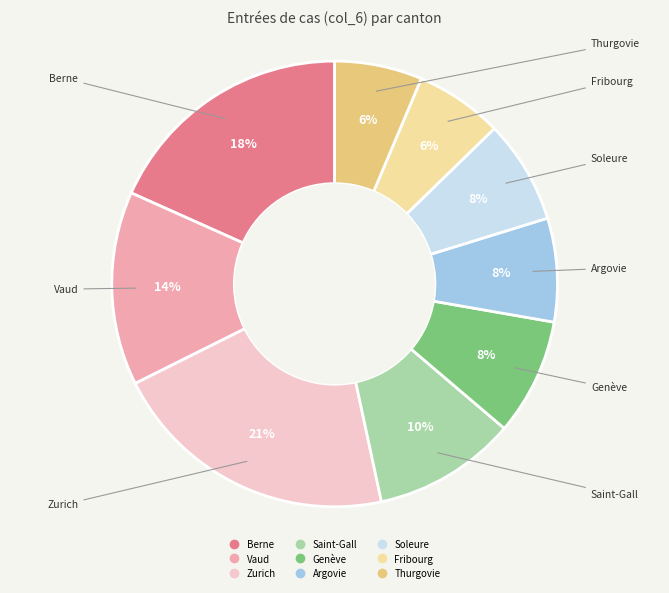

Between Berne and Argovie, which is larger?

Berne